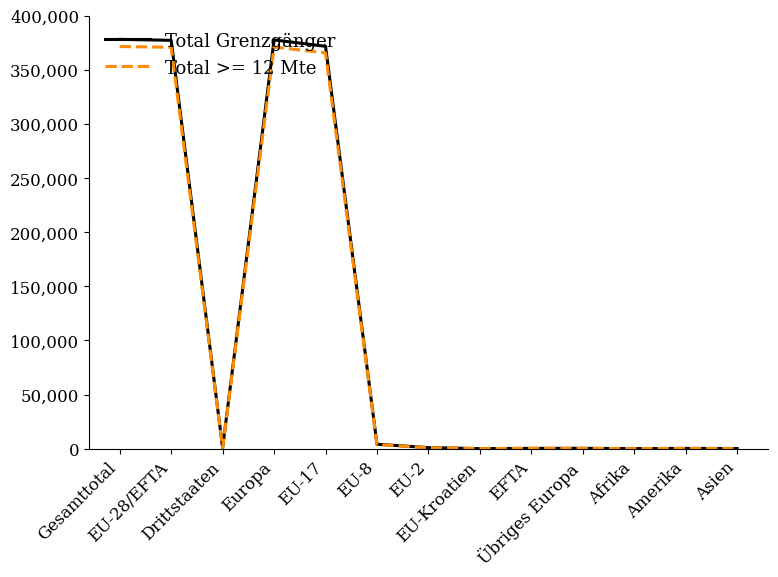

Which series has the widest spread of values?

Total Grenzgänger